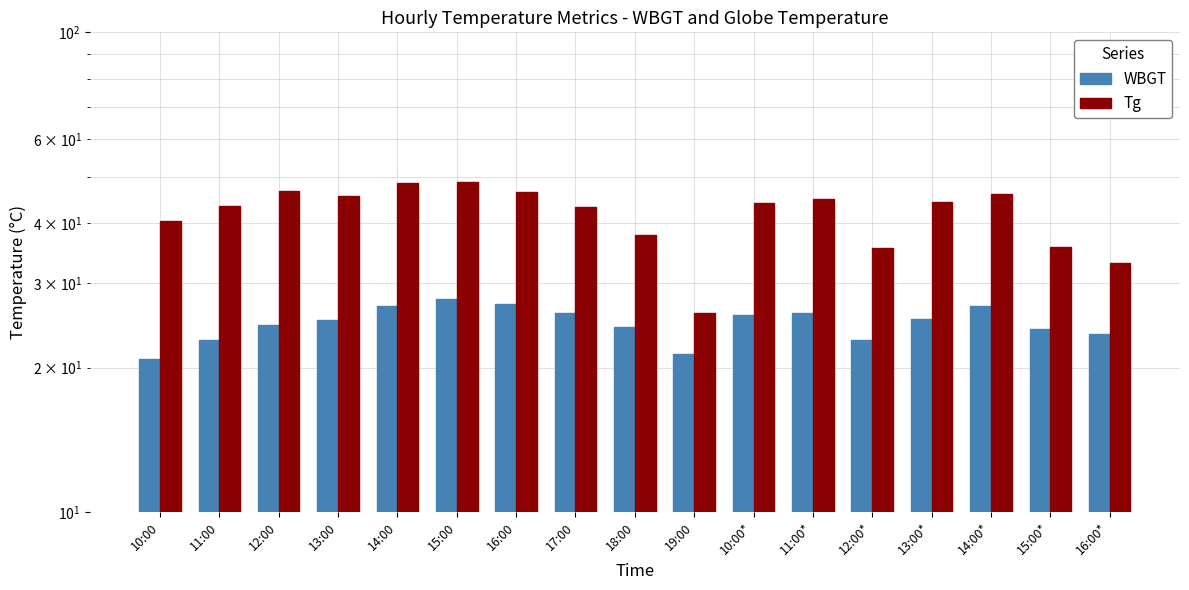

Reading left to right, transcribe all the data shown in this chart.

WBGT: 20.9	22.9	24.6	25.2	26.9	27.8	27.2	26.0	24.3	21.4	25.7	26.0	22.8	25.3	26.9	24.1	23.5
Tg: 40.5	43.4	46.7	45.7	48.5	48.8	46.5	43.2	37.8	26.0	44.0	44.9	35.6	44.3	46.1	35.7	33.0